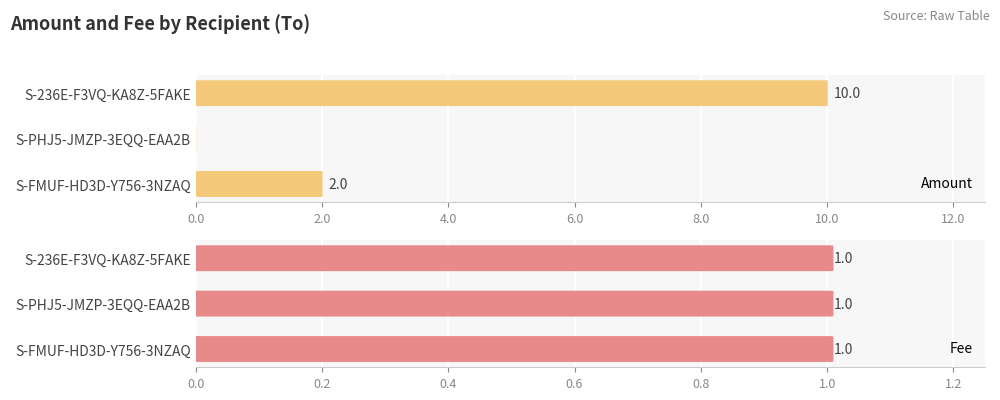

Are the bars grouped side by side (vs. stacked)?

Yes